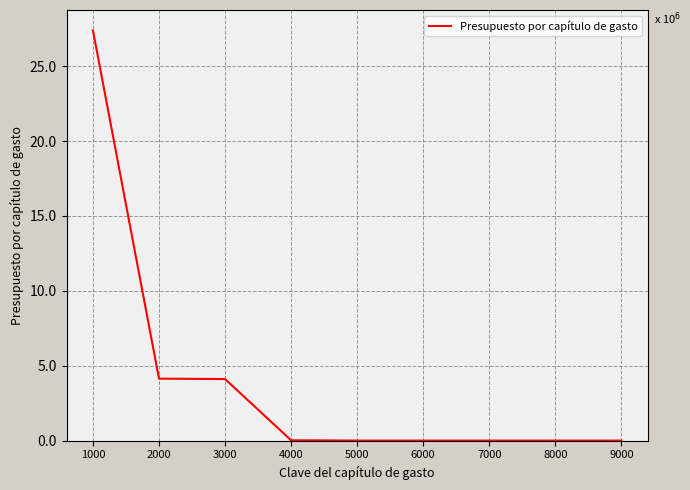

What is the sum of the values at 9000 and 4000?

20000.0